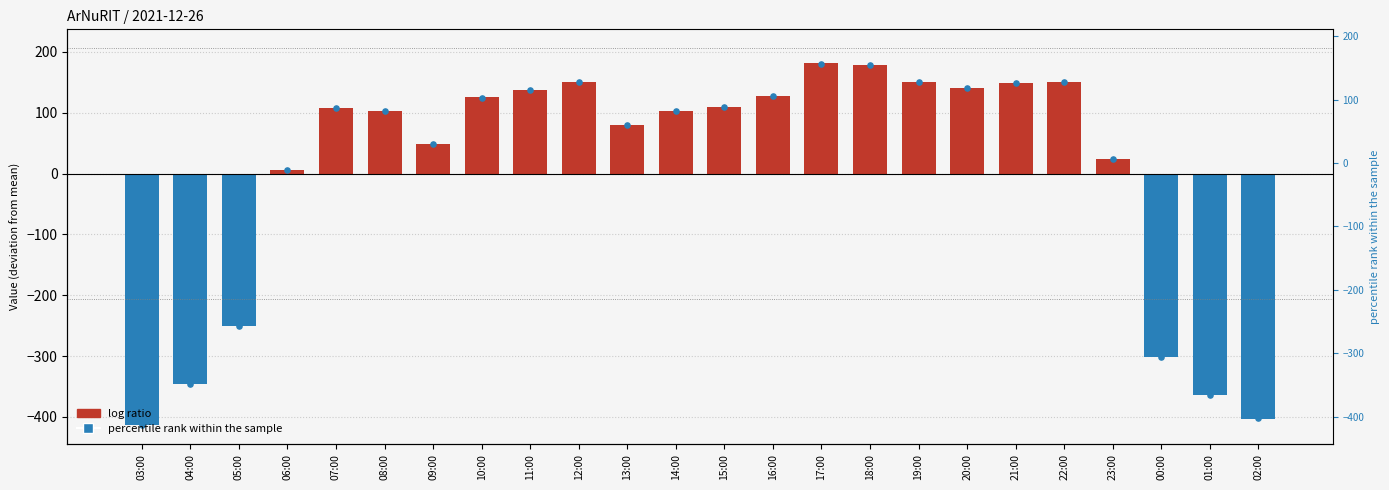

Is the value of col_3 (deviation from mean) at 23:00 greater than the value of percentile rank within the sample at 20:00?

No